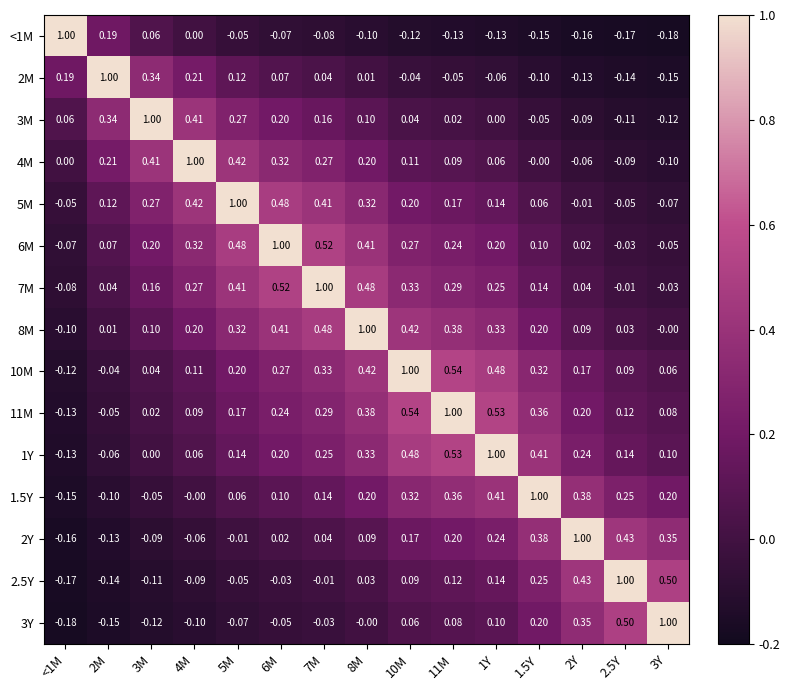

Is the value of 5M at 2M greater than the value of 2M at 8M?

Yes